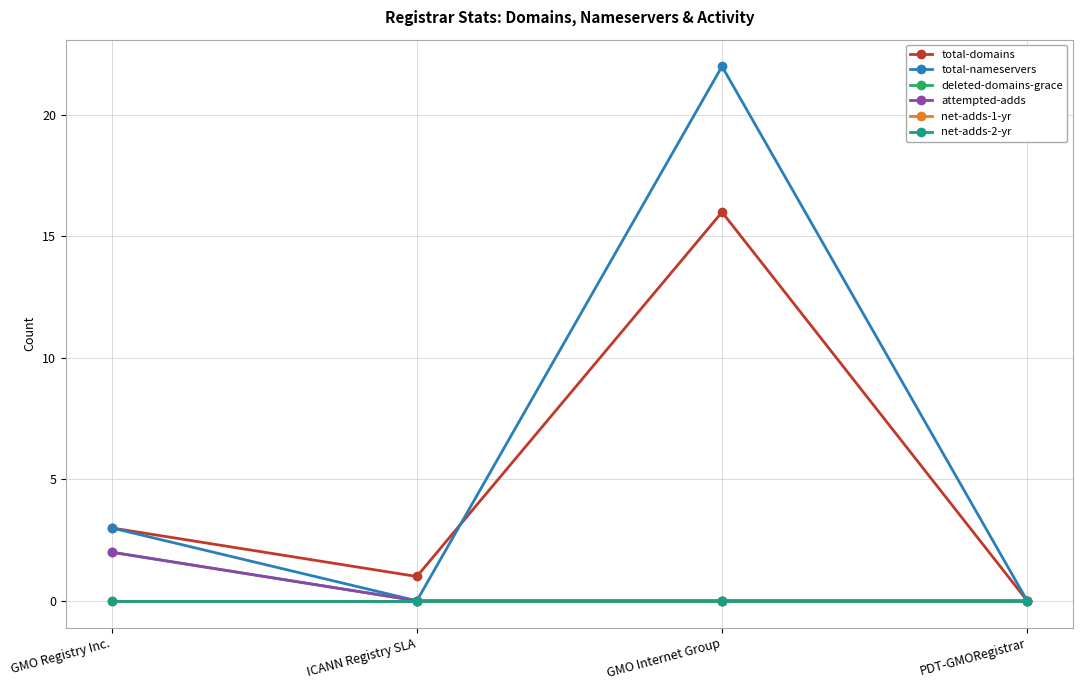

How many lines are shown in the chart?

6